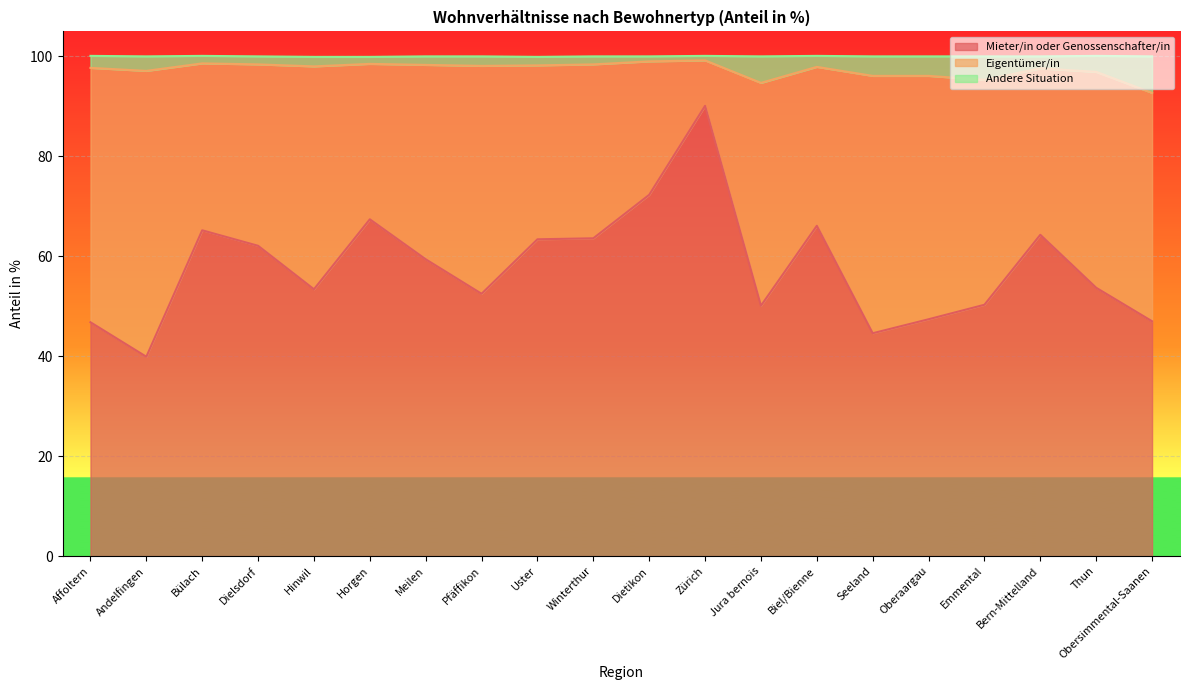

Between Hinwil and Andelfingen, which is larger?

Hinwil